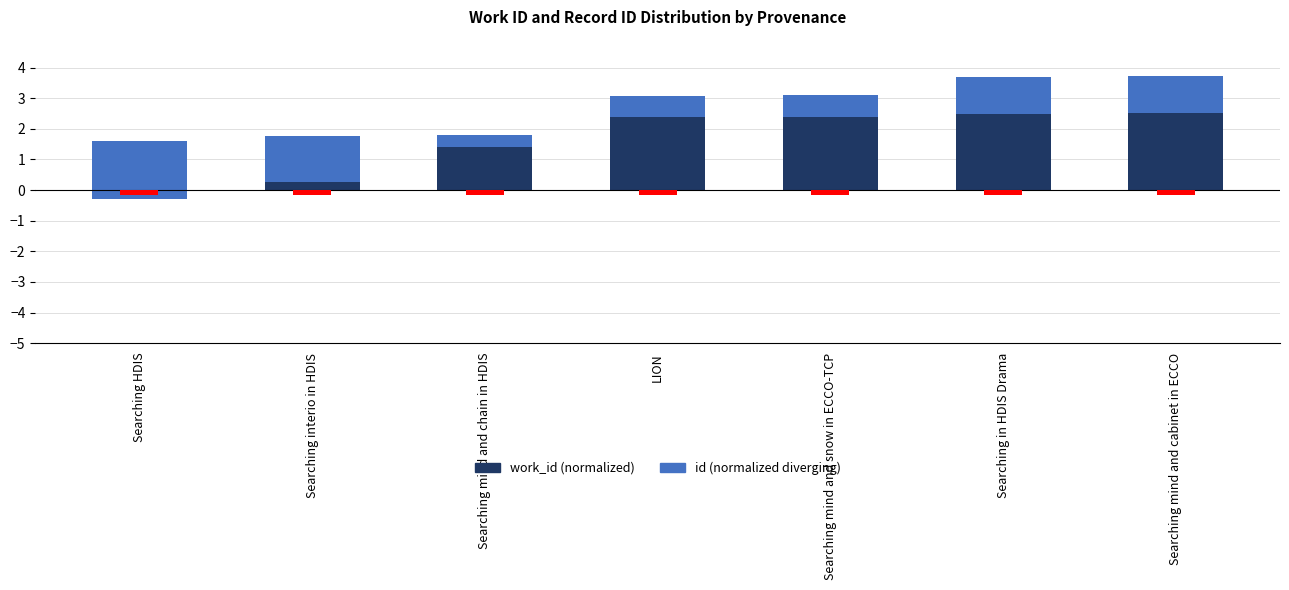

Where does the work_id (scaled) series first go above 2?

LION